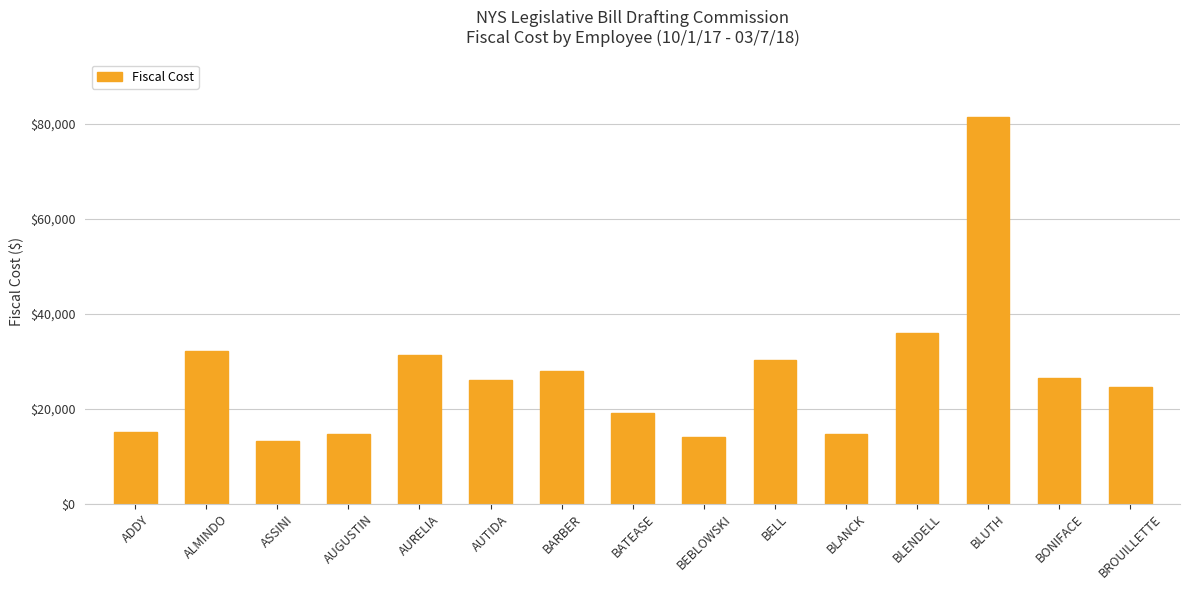

Between BARBER and ASSINI, which is larger?

BARBER